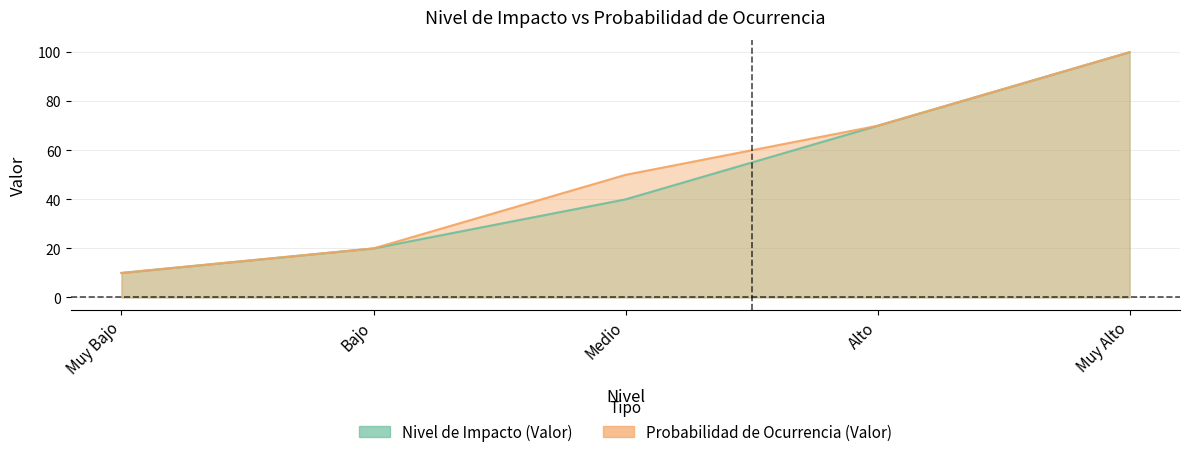

What is the approximate value of Probabilidad de Ocurrencia (Valor) at Muy Bajo, to the nearest 10?

10